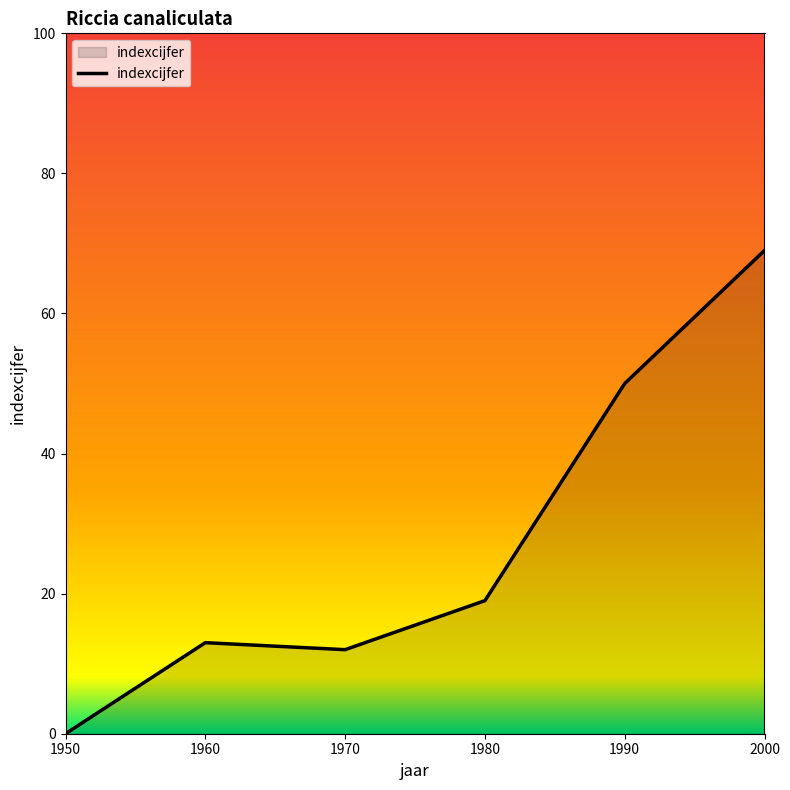

True or false: the data has more than 2 interior local peaks.

False